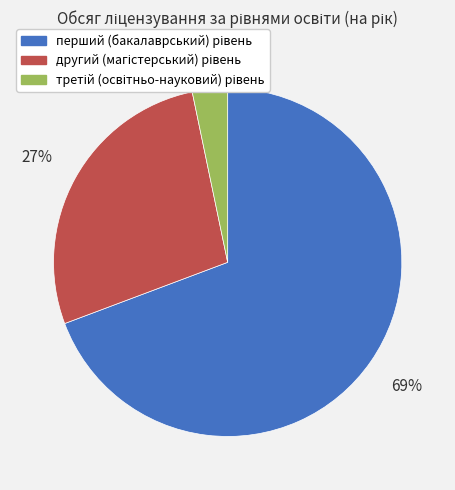

Is there any slice that represents more than half of the pie?

Yes